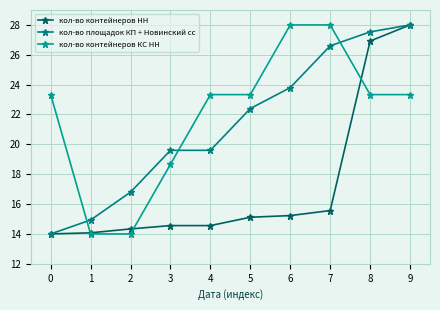

Is the value of кол-во контейнеров КС НН at 3 greater than the value of кол-во контейнеров НН at 6?

Yes